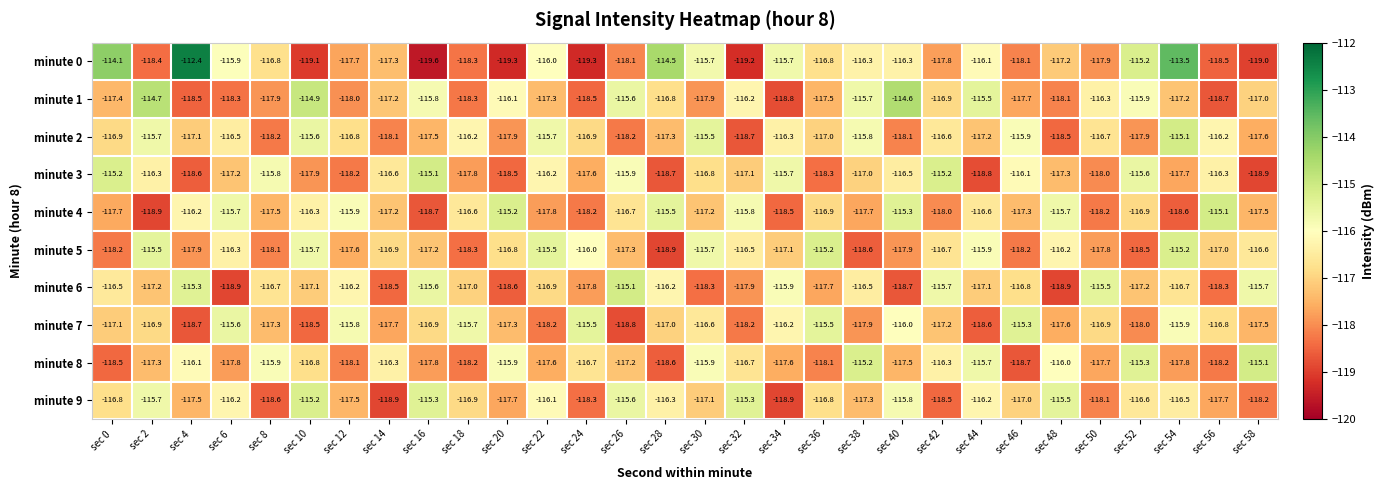

Rank the series at sec 24 from lowest to highest value.

minute 0, minute 1, minute 9, minute 4, minute 6, minute 3, minute 2, minute 8, minute 5, minute 7